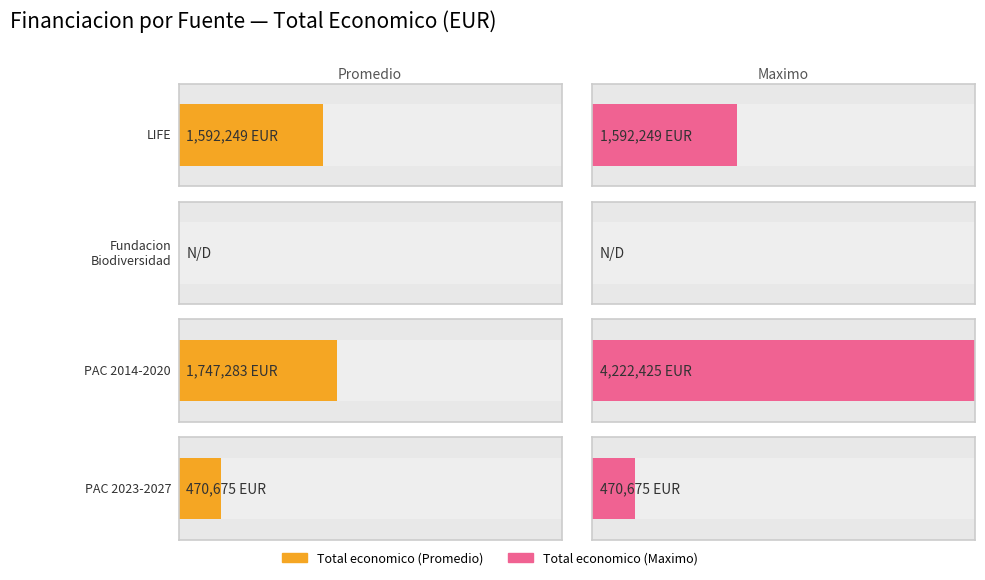

True or false: the data shows 470675 at PAC 2023-2027.

True